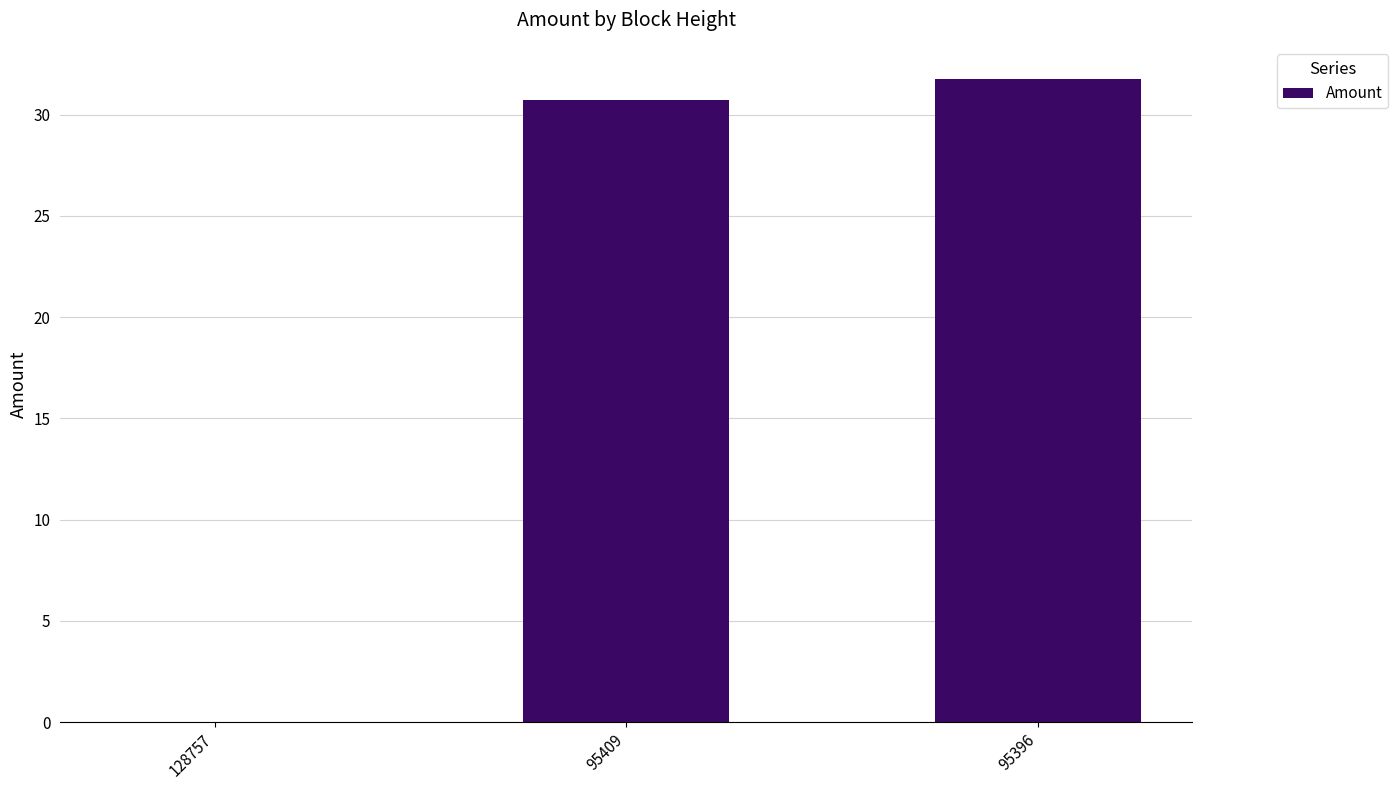

Which label corresponds to the largest value in the chart?

95396